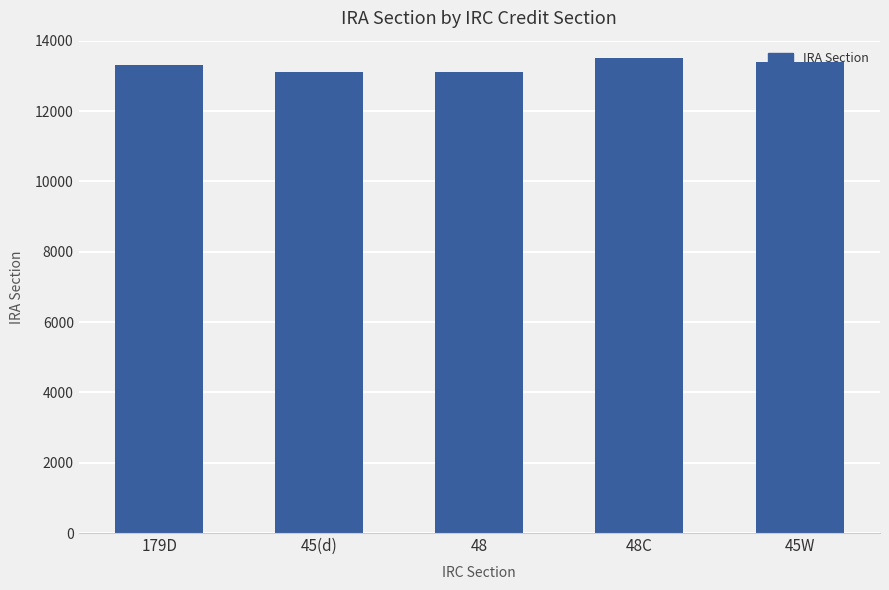

Is it true that the value at 179D is 13303?

True